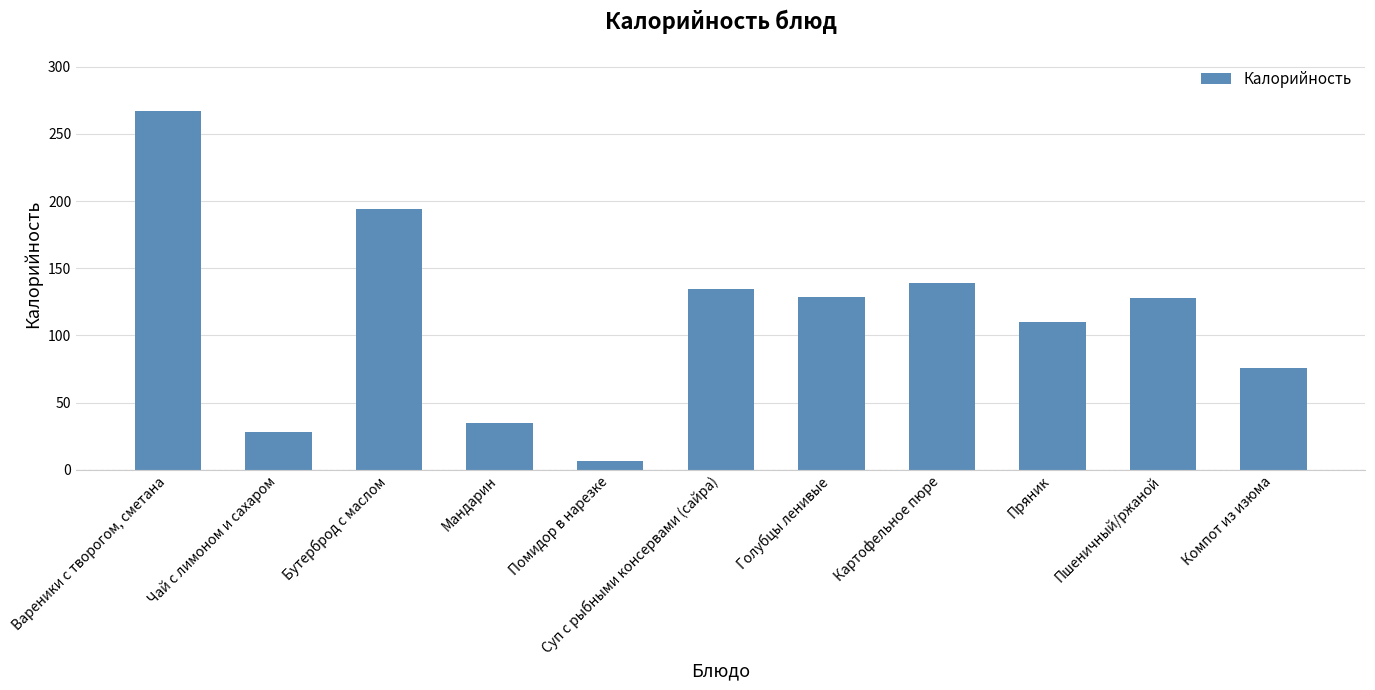

What is the difference between the maximum and minimum values?

260.7